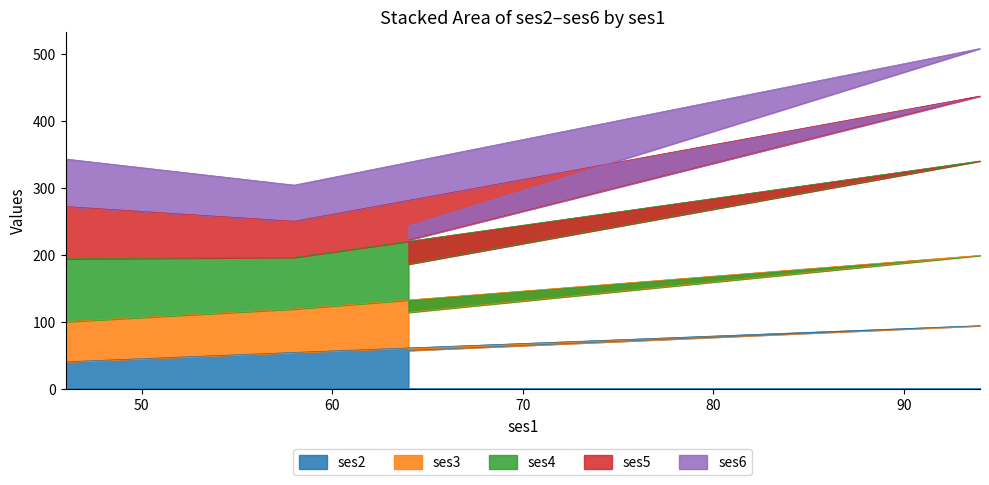

How many lines are shown in the chart?

5